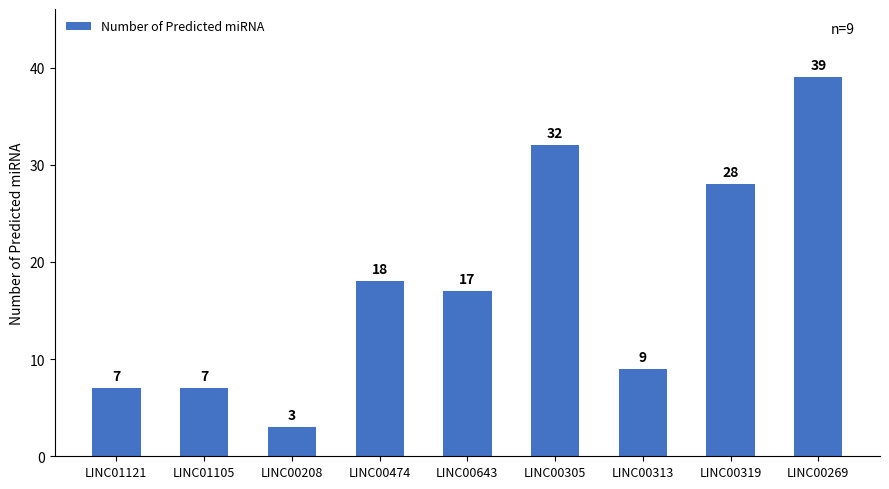

Between LINC00208 and LINC00643, which is larger?

LINC00643